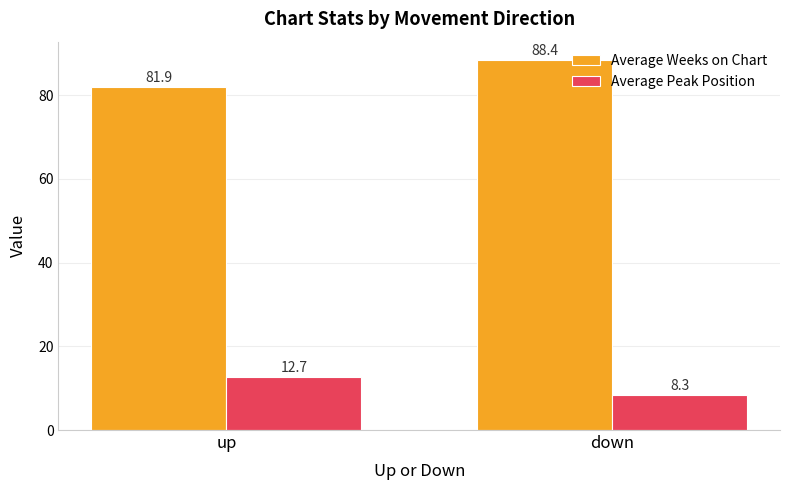

What is the spread (max minus min) of values at up?

69.2